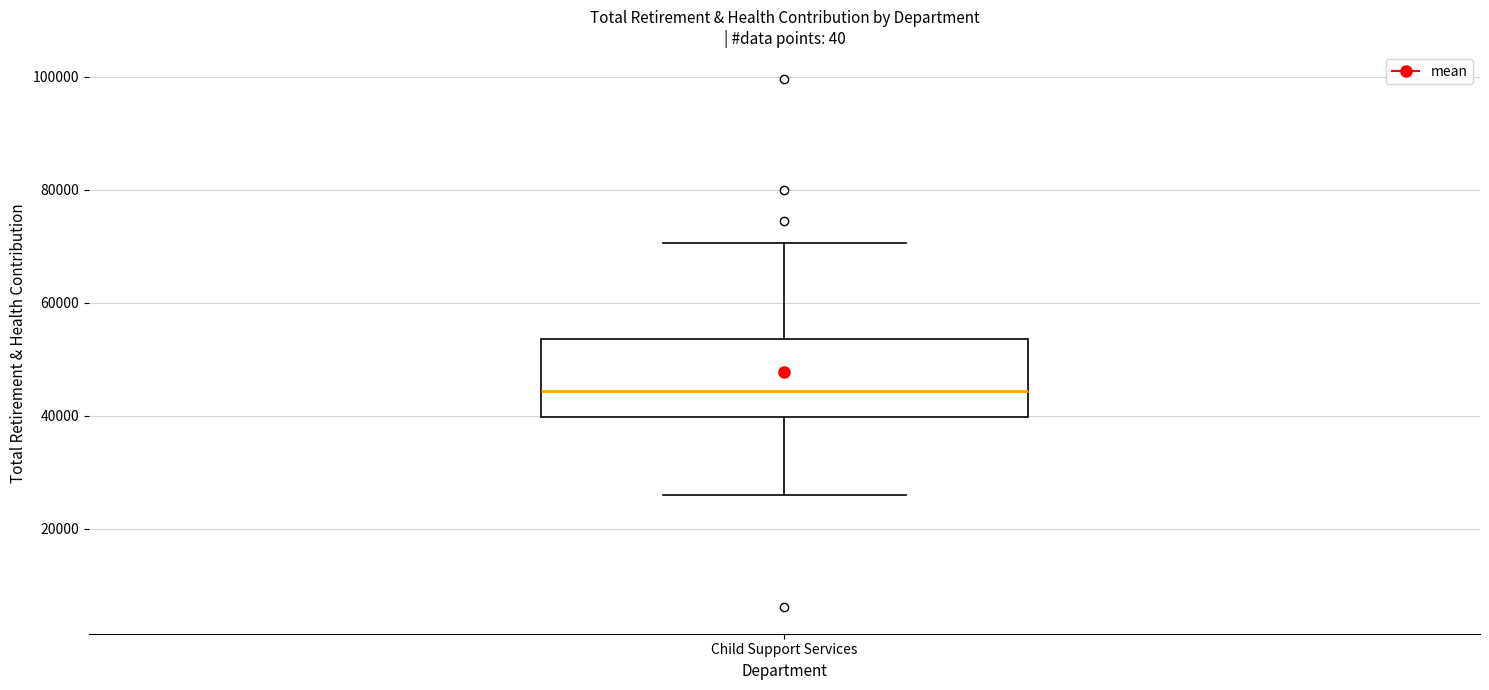

Transcribe this box plot: give where the median line is, the range the box spans, and where the two whiskers end, as read against the y-axis. The values are not printed on the chart, so give them approximately, as read against the axis.

median 44000, box 40000 to 54000, whiskers 26000 to 70000